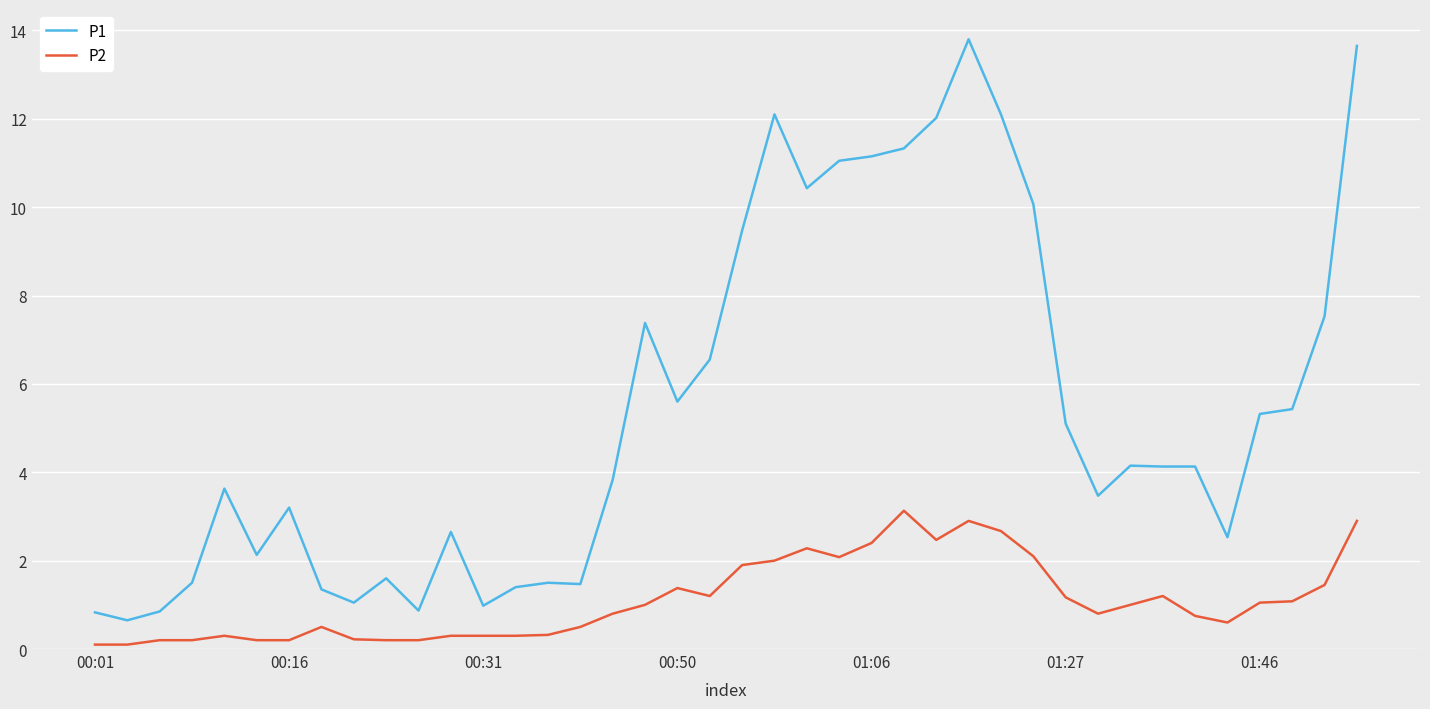

Which series has the largest total across all categories?

P1